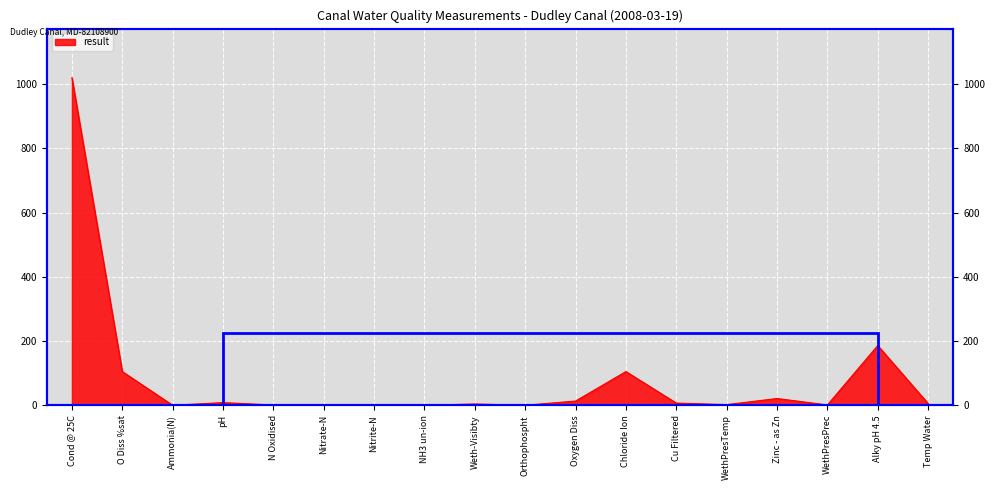

Which has a higher value, Cond @ 25C or Temp Water?

Cond @ 25C